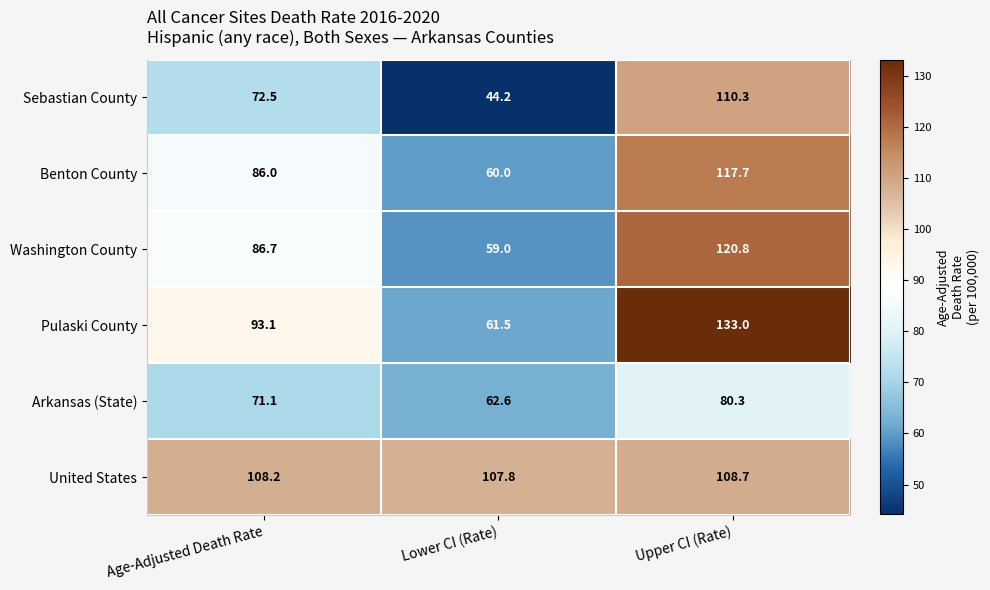

Reading left to right, extract all data points from this chart.

Sebastian County: Age-Adjusted Death Rate=72.5	Lower CI (Rate)=44.2	Upper CI (Rate)=110.3
Benton County: Age-Adjusted Death Rate=86.0	Lower CI (Rate)=60.0	Upper CI (Rate)=117.7
Washington County: Age-Adjusted Death Rate=86.7	Lower CI (Rate)=59.0	Upper CI (Rate)=120.8
Pulaski County: Age-Adjusted Death Rate=93.1	Lower CI (Rate)=61.5	Upper CI (Rate)=133.0
Arkansas (State): Age-Adjusted Death Rate=71.1	Lower CI (Rate)=62.6	Upper CI (Rate)=80.3
United States: Age-Adjusted Death Rate=108.2	Lower CI (Rate)=107.8	Upper CI (Rate)=108.7